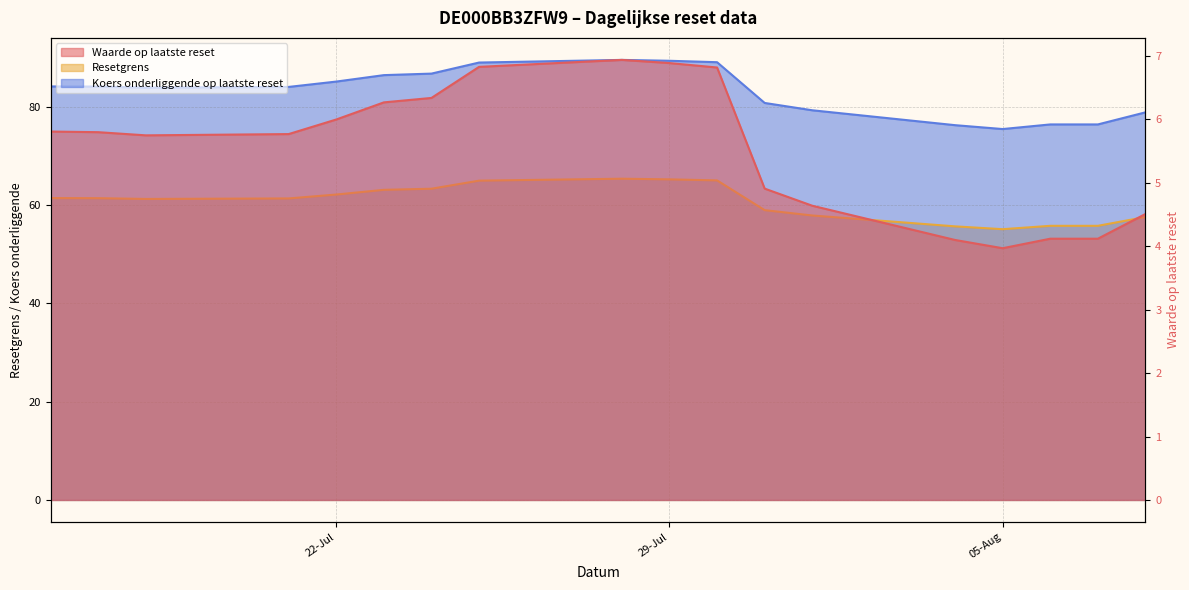

At which category is the sum across all series the highest?

2025-07-28